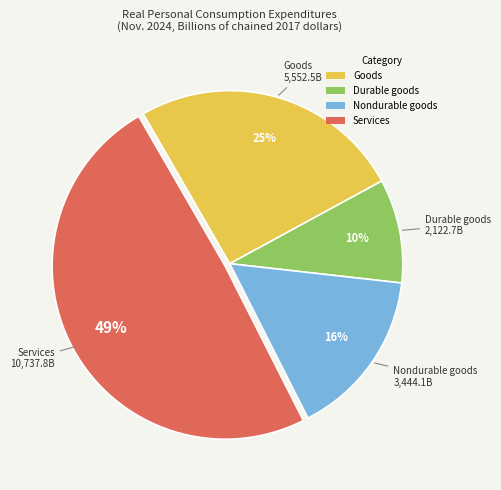

Is the sum of Durable goods and Services greater than half?

Yes